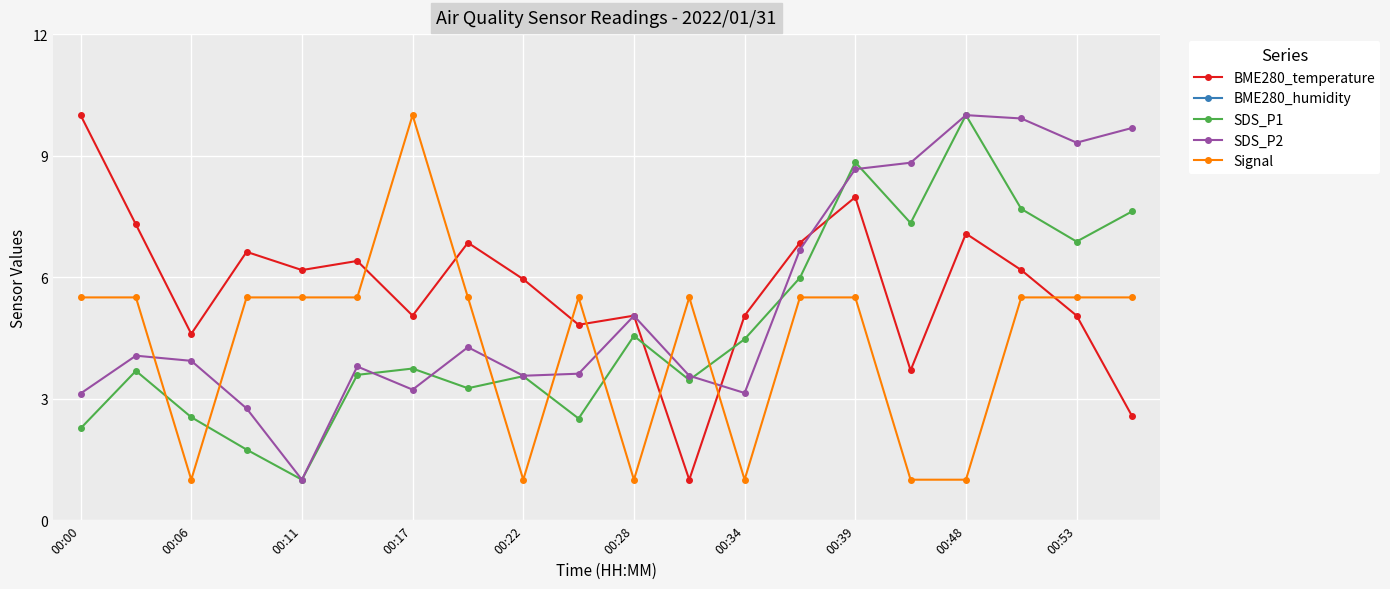

Reading left to right, extract all data points from this chart.

BME280_temperature: 10.0	7.3	4.6	6.6	6.2	6.4	5.1	6.9	6.0	4.8	5.1	1.0	5.1	6.9	8.0	3.7	7.1	6.2	5.1	2.6
BME280_humidity: 100.0	100.0	100.0	100.0	100.0	100.0	100.0	100.0	100.0	100.0	100.0	100.0	100.0	100.0	100.0	100.0	100.0	100.0	100.0	100.0
SDS_P1: 2.3	3.7	2.5	1.7	1.0	3.6	3.7	3.3	3.6	2.5	4.5	3.5	4.5	6.0	8.8	7.3	10.0	7.7	6.9	7.6
SDS_P2: 3.1	4.1	3.9	2.8	1.0	3.8	3.2	4.3	3.6	3.6	5.0	3.6	3.1	6.7	8.7	8.8	10.0	9.9	9.3	9.7
Signal: 5.5	5.5	1.0	5.5	5.5	5.5	10.0	5.5	1.0	5.5	1.0	5.5	1.0	5.5	5.5	1.0	1.0	5.5	5.5	5.5